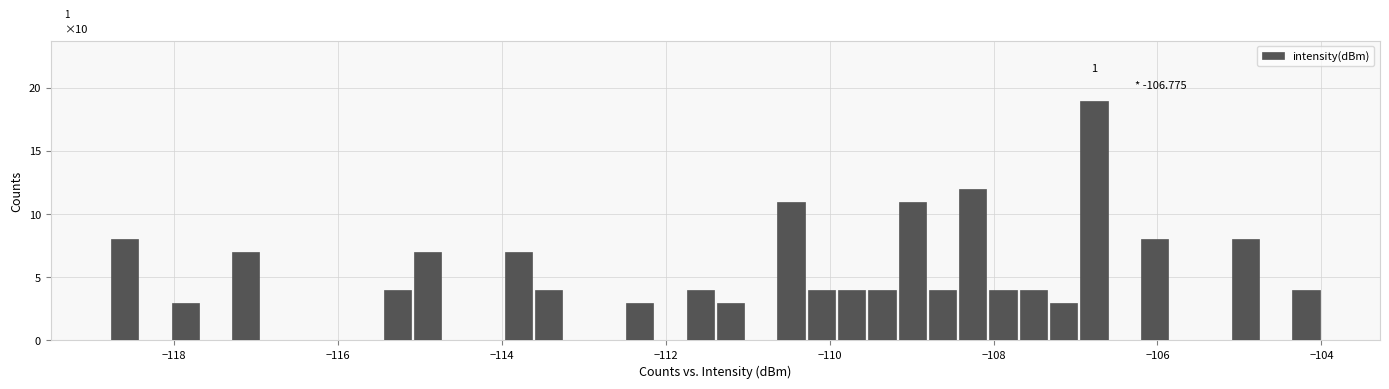

Around what value on the x-axis is the tallest bar? Give the approximate position of its centre, as read against the axis.

-106.8